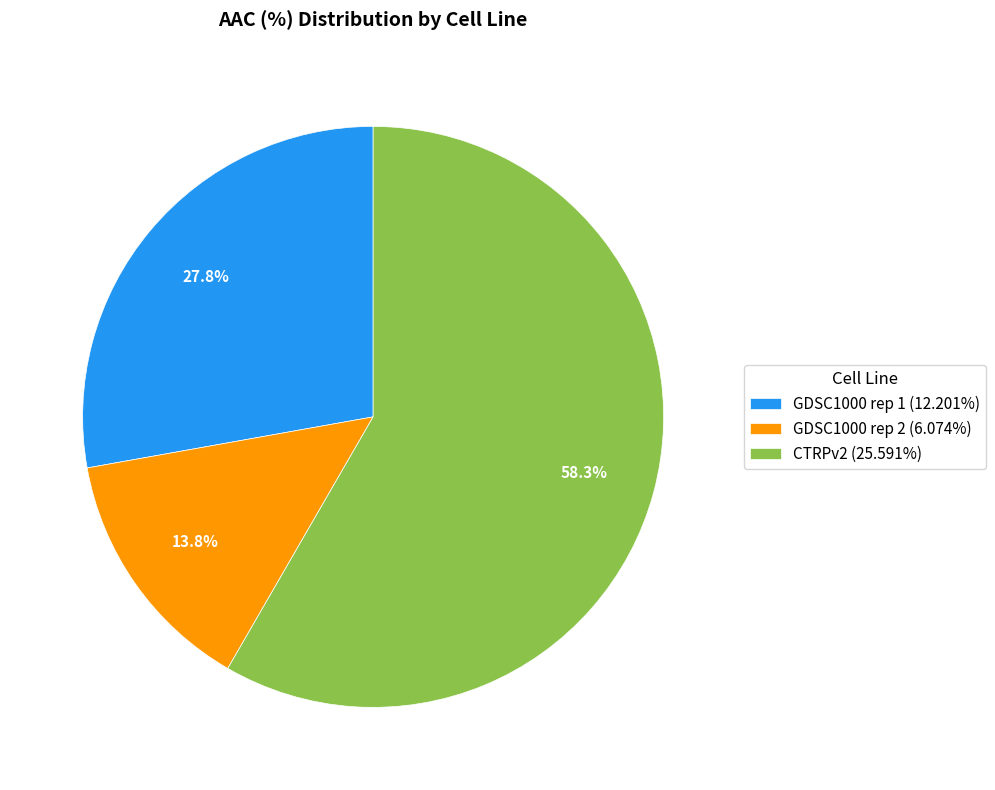

To the nearest percent, what portion does CTRPv2 represent?

58%